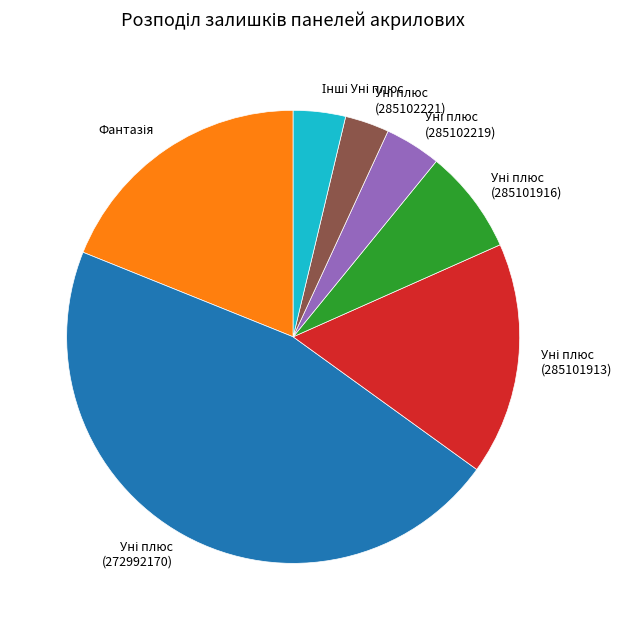

Does any single category account for the majority?

No